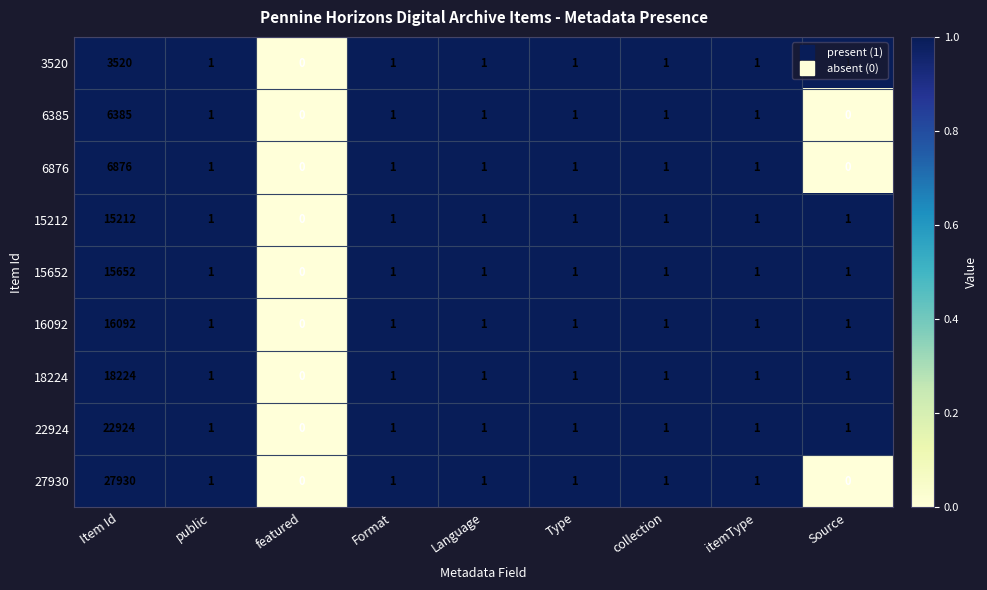

What is the average value of the 15652 series?

1740